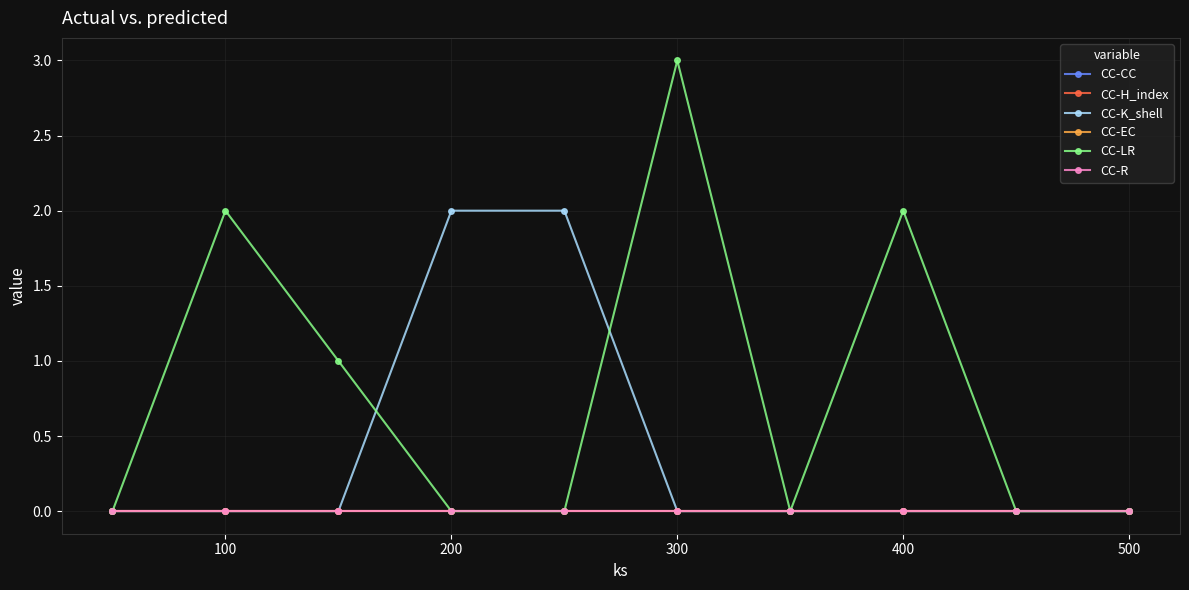

How many lines are shown in the chart?

6